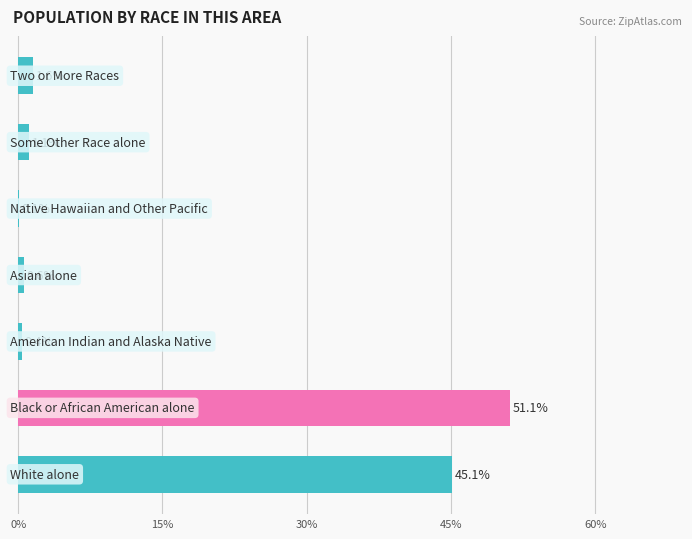

What is the sum of all values?

100.0